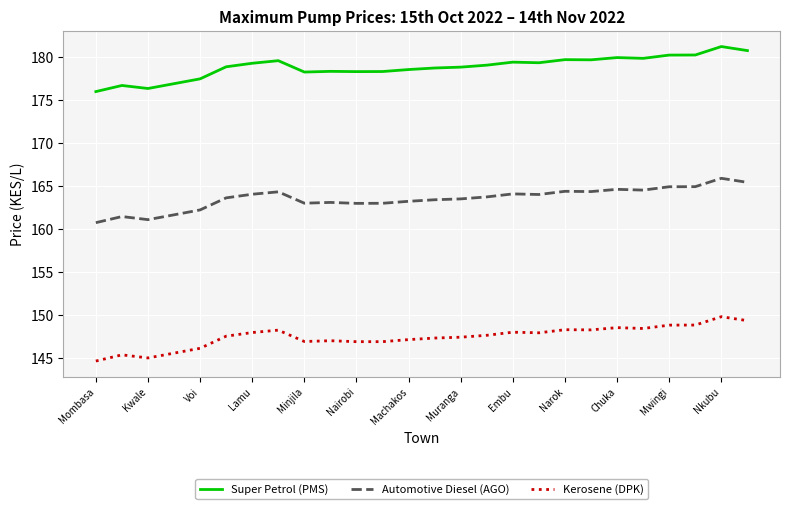

Which series has the widest spread of values?

Super Petrol (PMS)